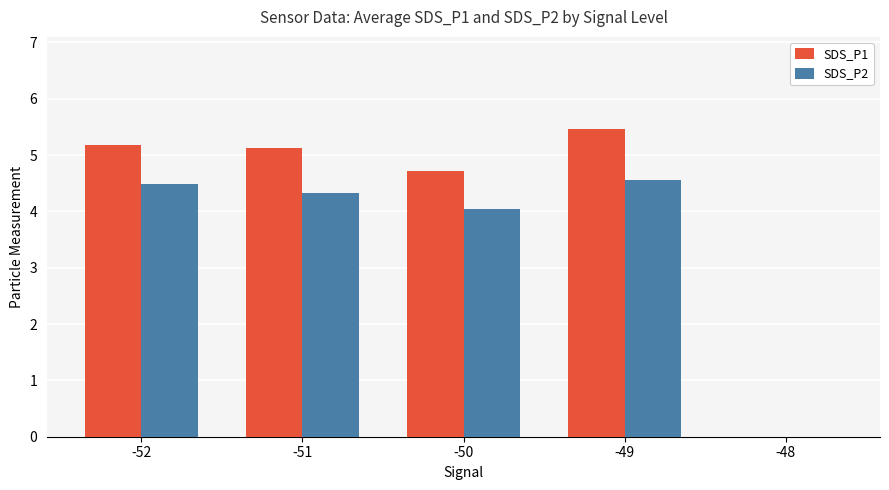

How many groups of bars are there?

5